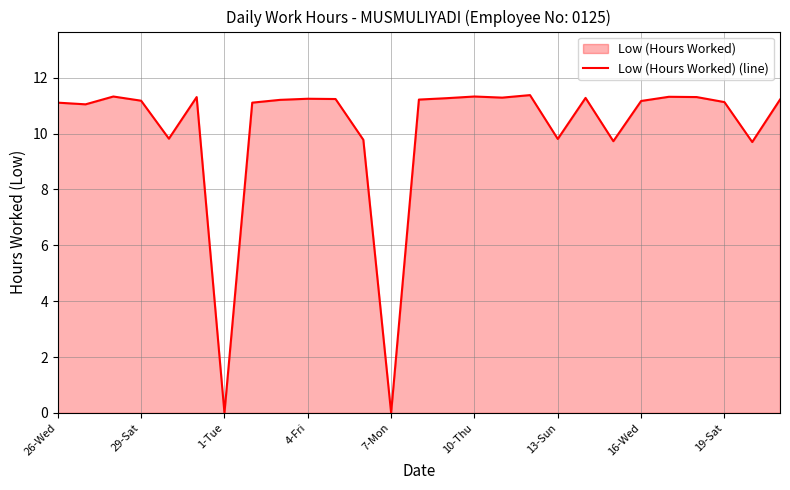

What is the difference between the second highest and second lowest values?

11.3